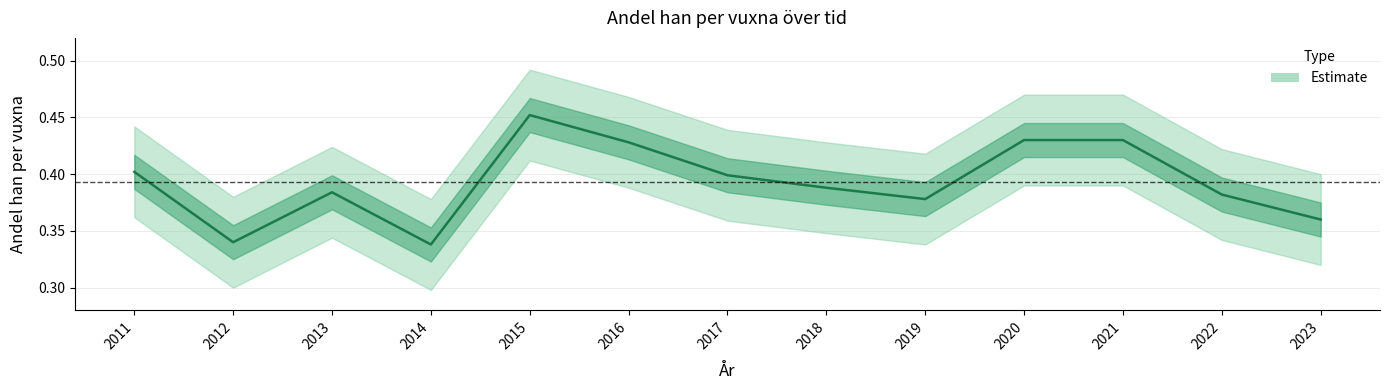

What is the smallest value displayed?

0.3